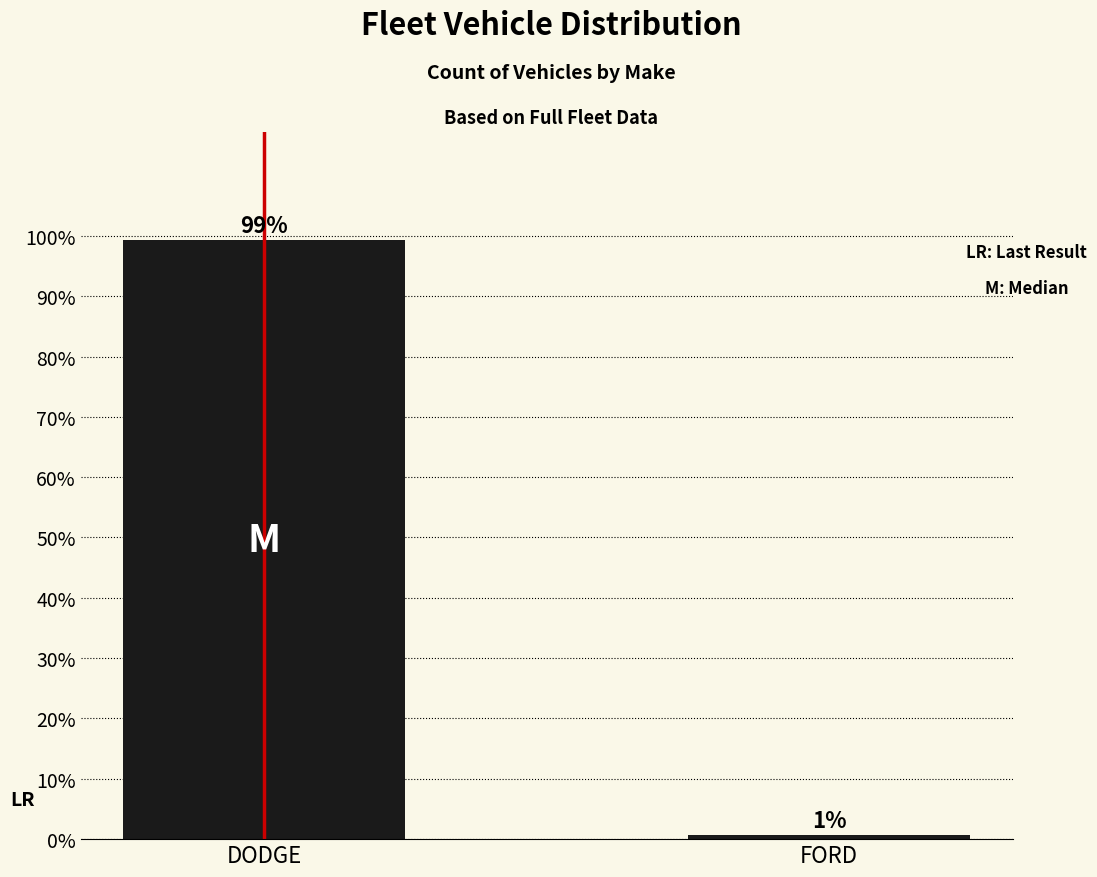

What is the average value?

50.0